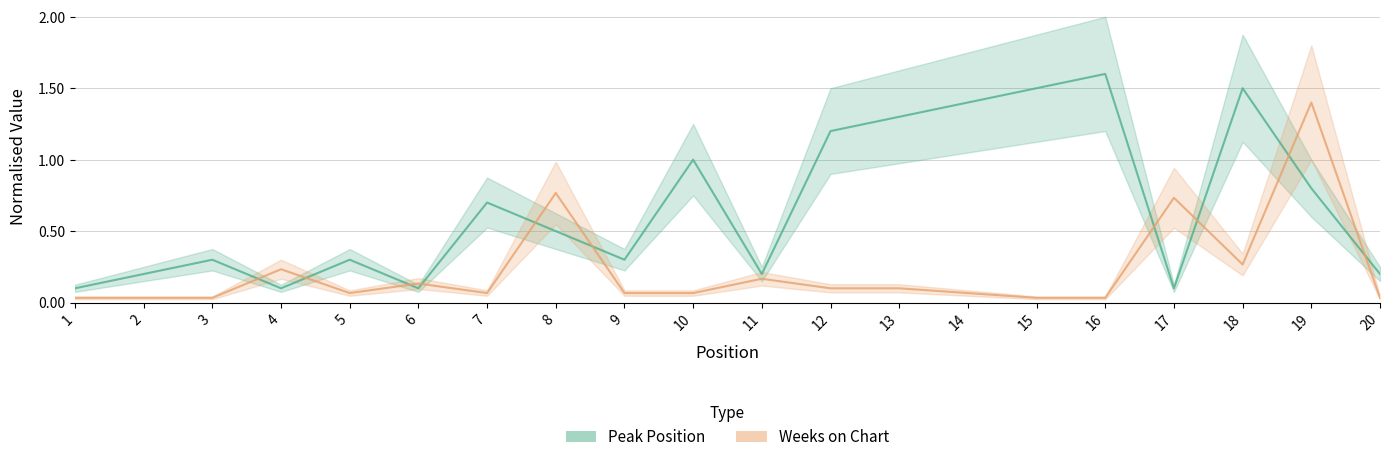

What is the spread (max minus min) of values at 1?

0.1